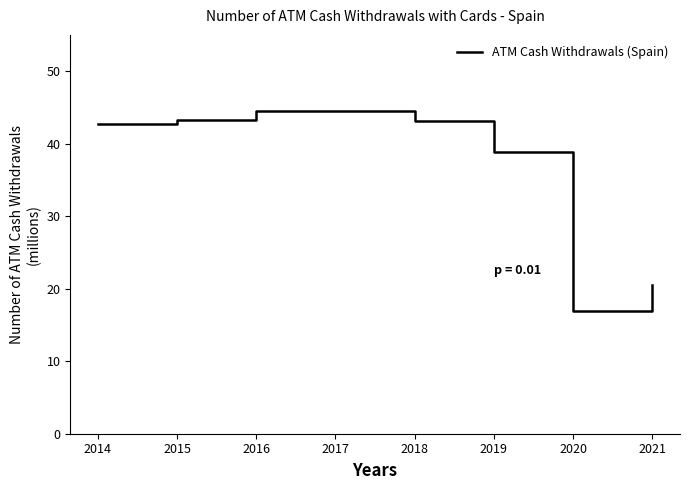

Approximately how many times larger is the value at 2019 compared to 2018?

0.9